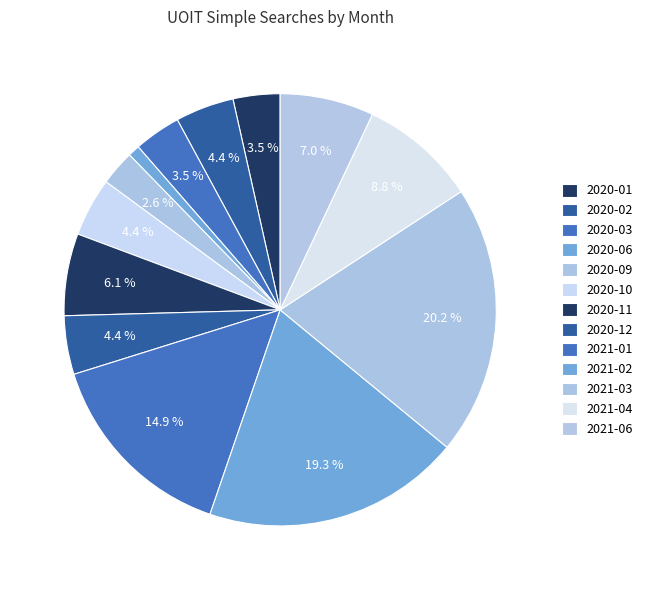

How many slices are in this pie chart?

13